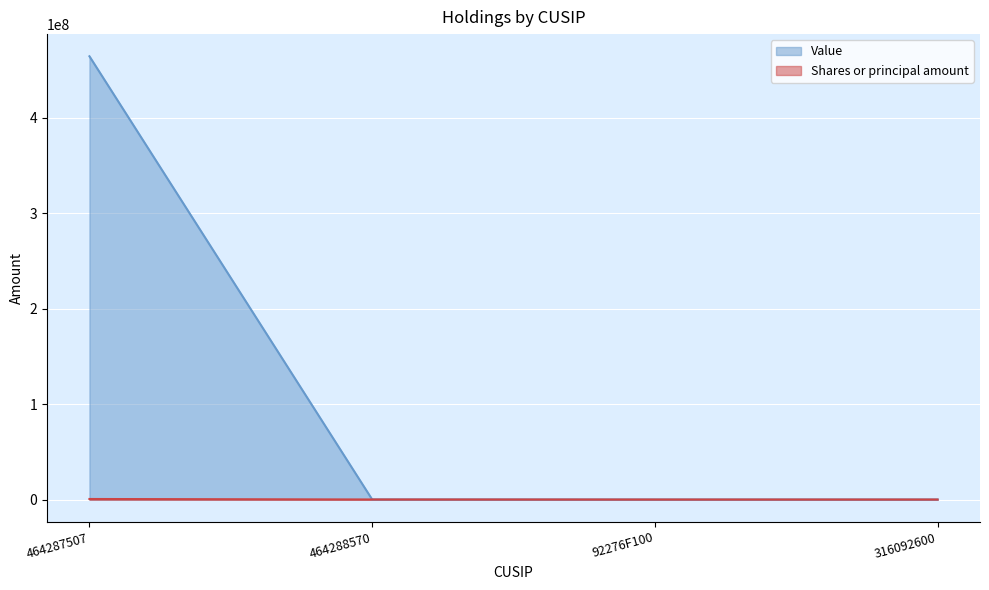

List the series in order of their peak value, lowest first.

Shares or principal amount, Value